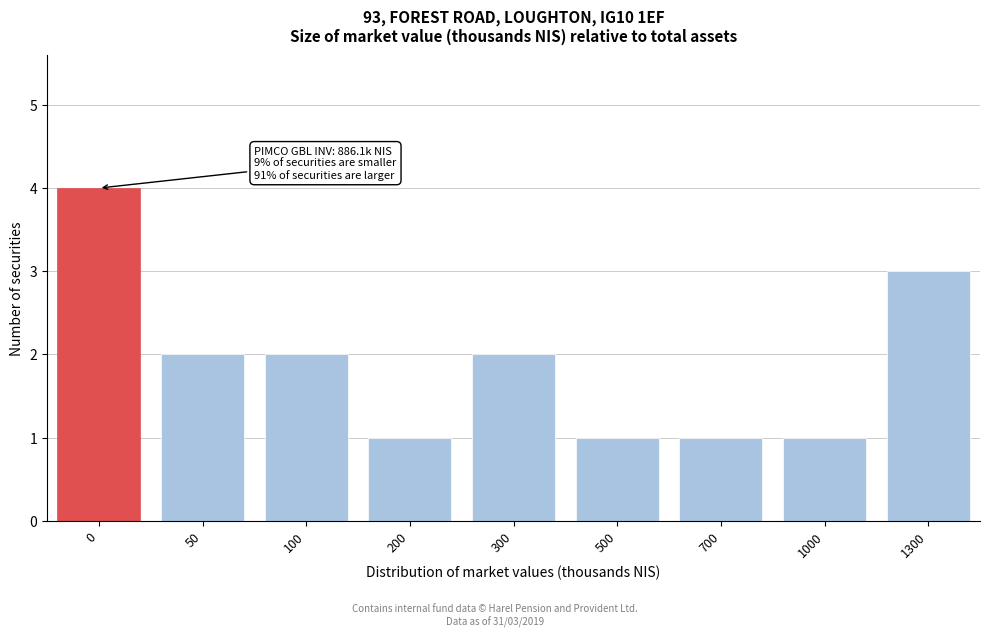

Reading left to right, list all the values displayed in this chart.

4	2	2	1	2	1	1	1	3